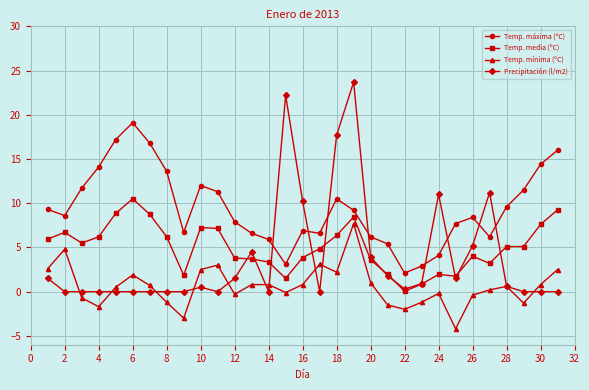

Which series has the largest total across all categories?

Temp. máxima (ºC)